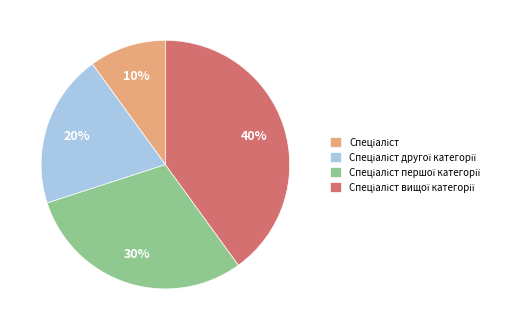

To the nearest percent, what is the average slice percentage?

25%